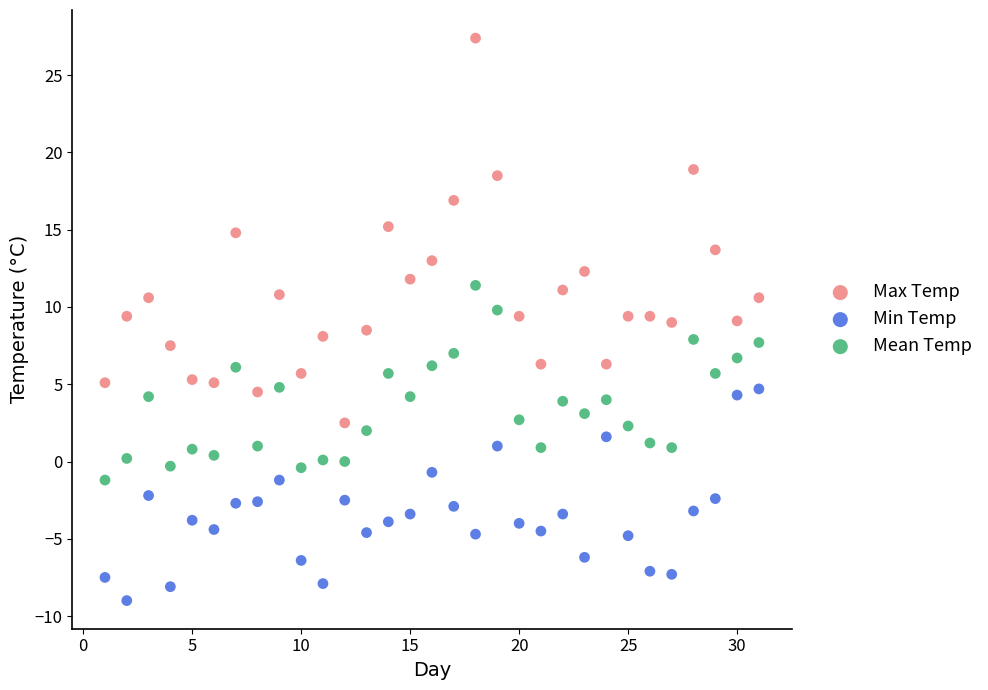

Which series reaches the maximum Y coordinate?

Max Temp